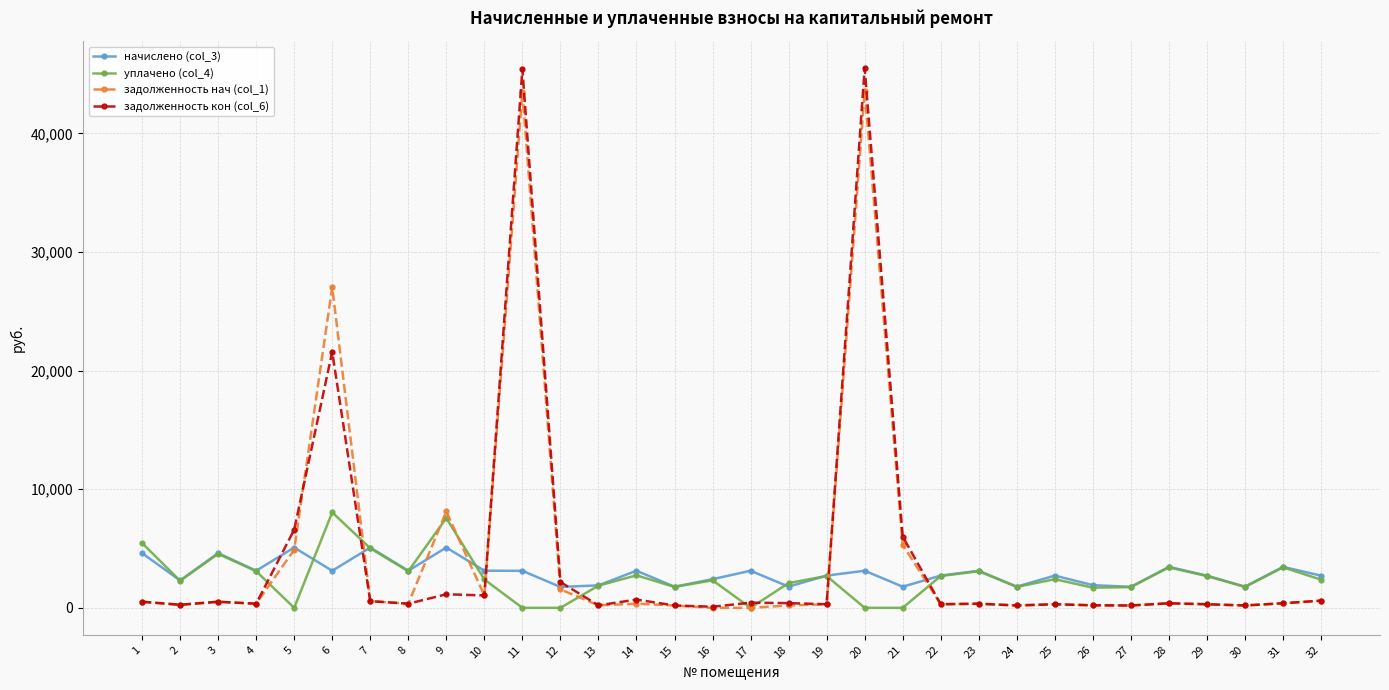

True or false: начислено (col_3) has a value of 4612.4 at 1.

True